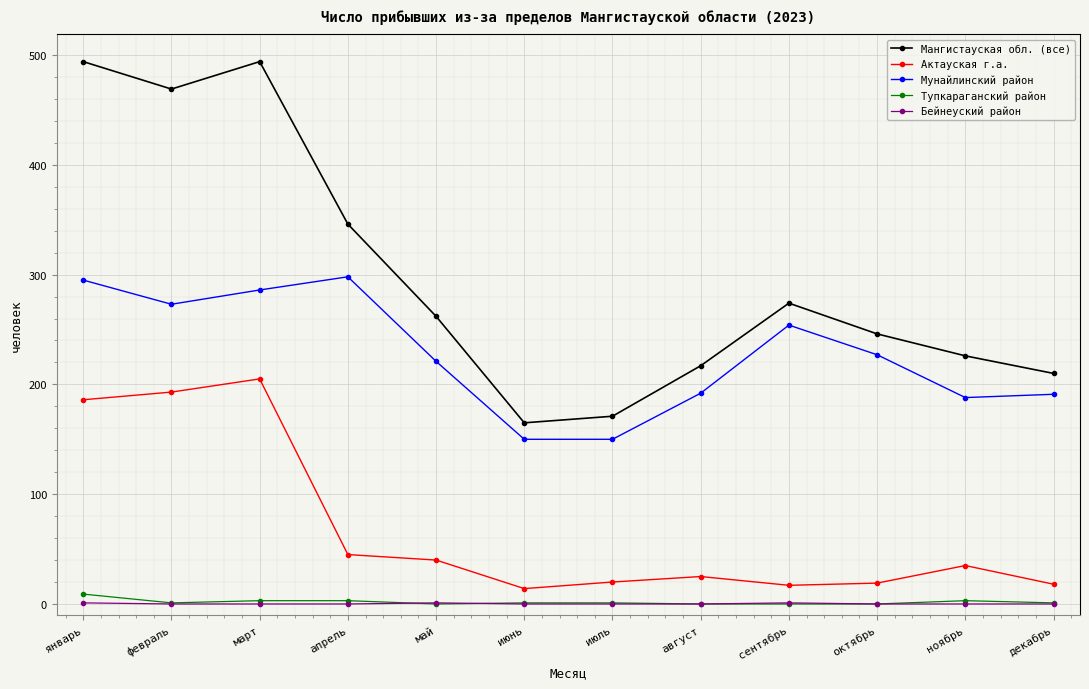

What are all the series names shown in the legend?

Мангистауская обл. (все), Актауская г.а., Мунайлинский район, Тупкараганский район, Бейнеуский район